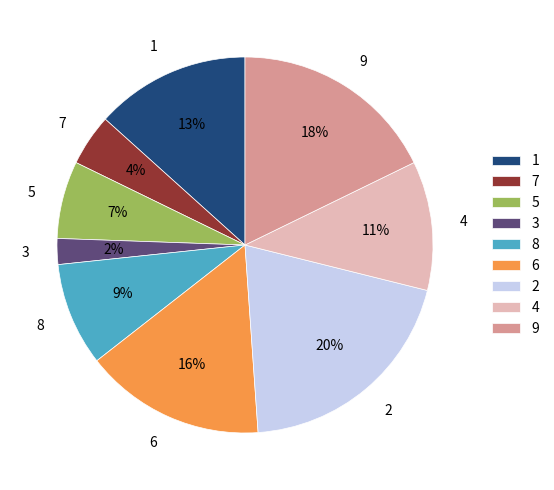

To the nearest percent, what is the combined percentage of 5 and 3?

9%